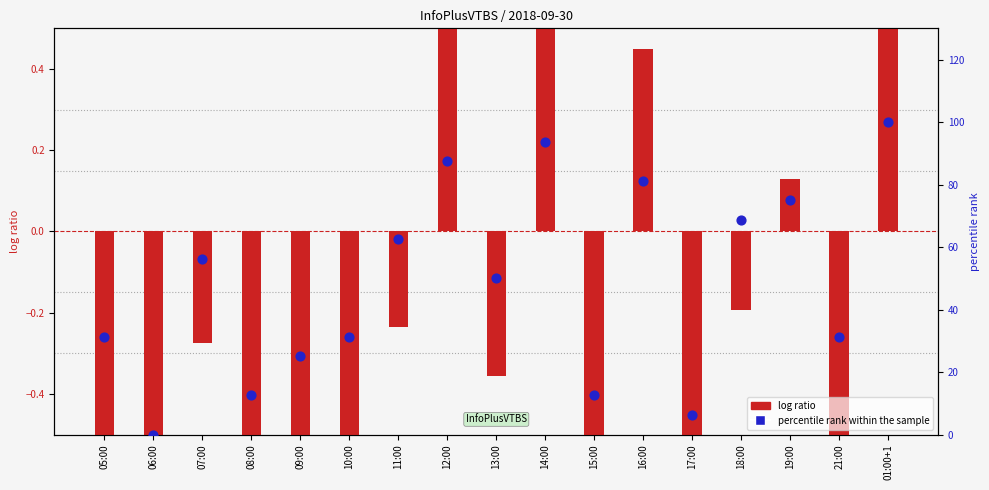

Which series reaches the minimum Y coordinate?

log ratio